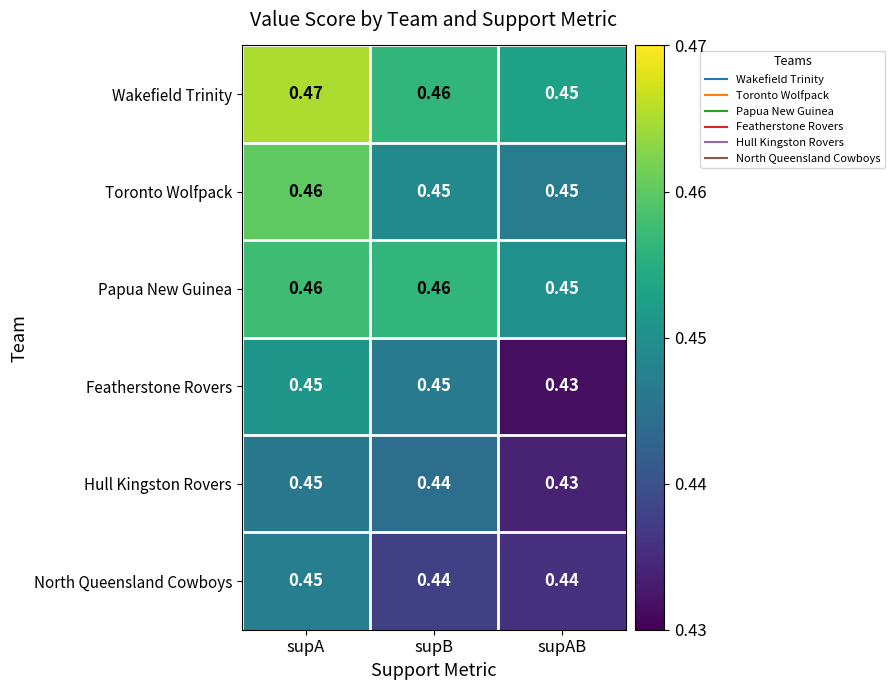

Which category has the highest value across all series?

supA